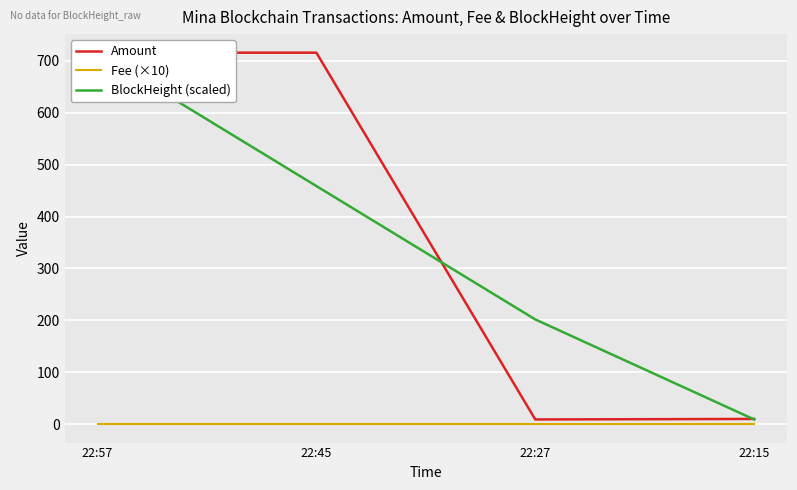

True or false: Amount and Fee (×10) cross at least once.

False